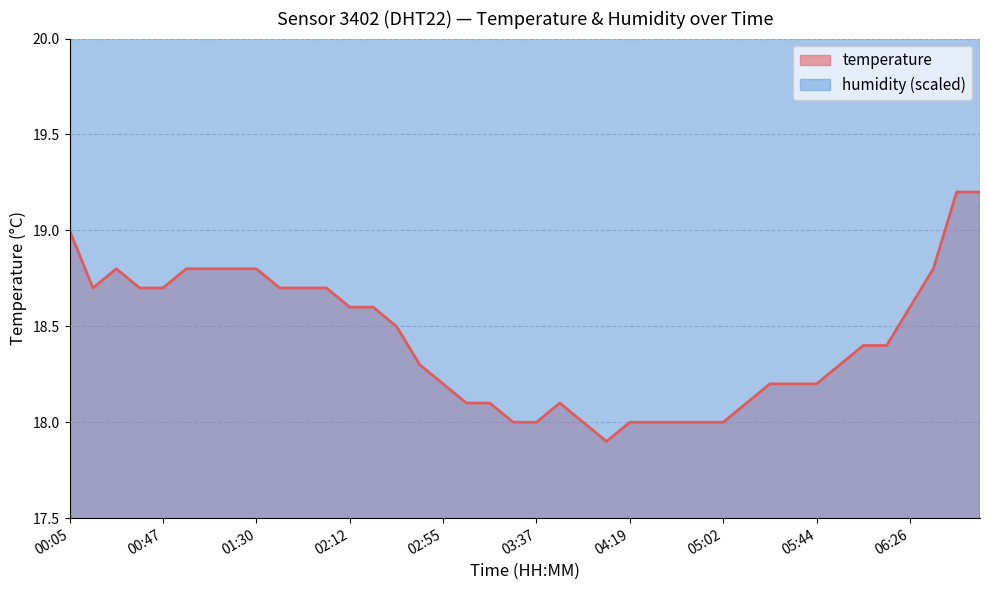

Is it true that the value at 05:23 is 4.3?

False